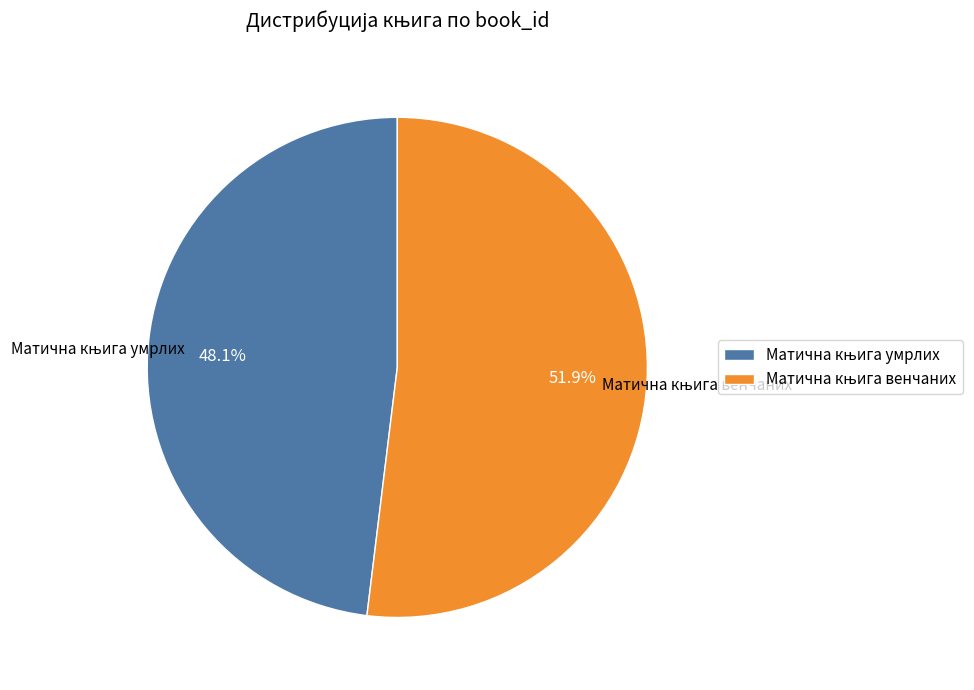

Is there a majority slice in this chart?

Yes